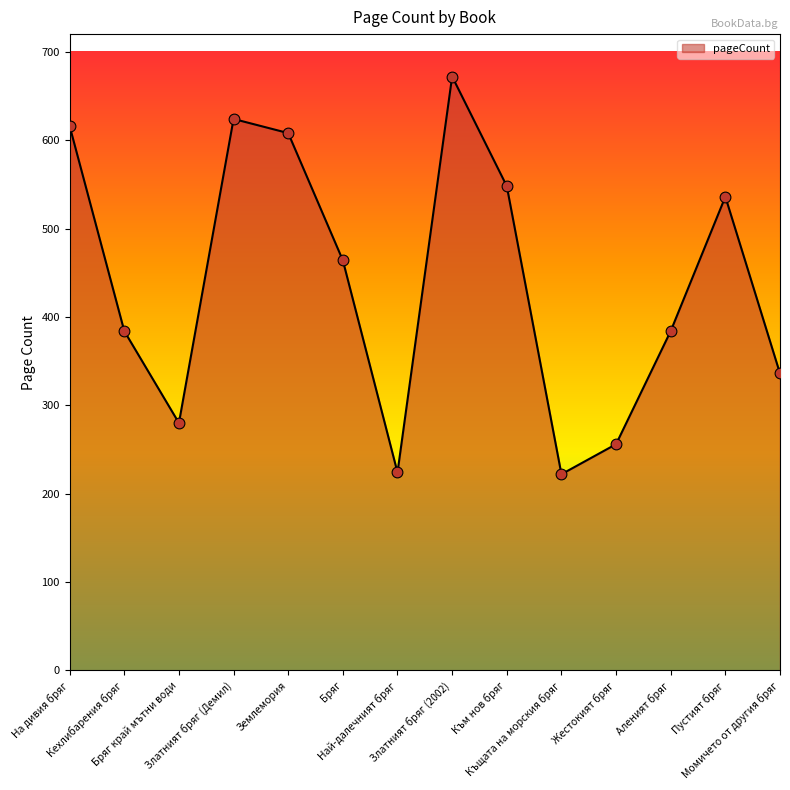

Approximately how many times larger is the value at Аленият бряг compared to Най-далечният бряг?

1.7